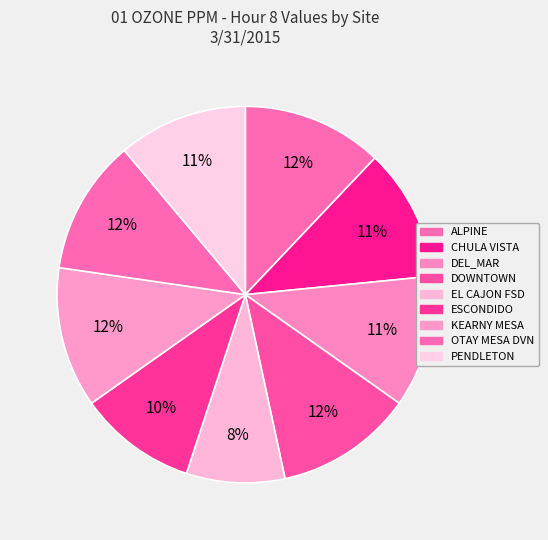

What percentage do KEARNY MESA and DEL_MAR together represent?

23.4%